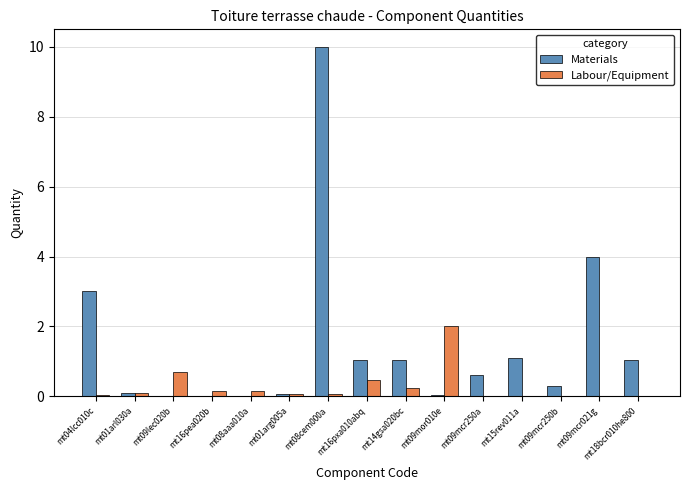

What is the total value across all series at mt09mor010e?

2.0